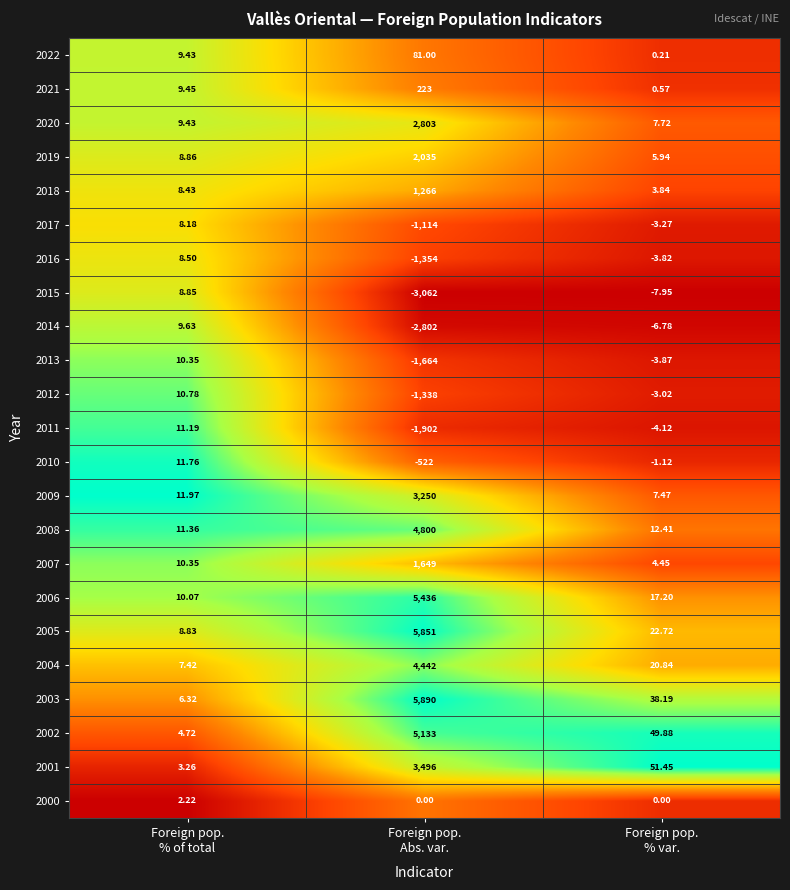

How many negative values does the 2016 series have?

2